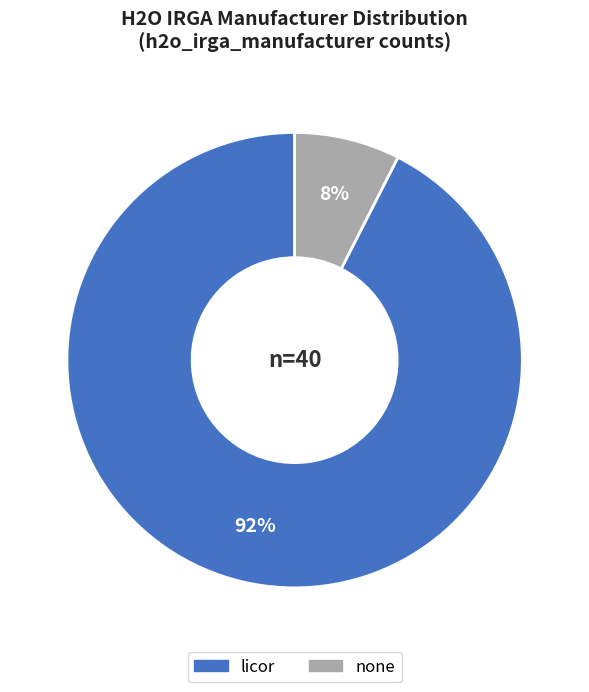

How many slices are in this pie chart?

2